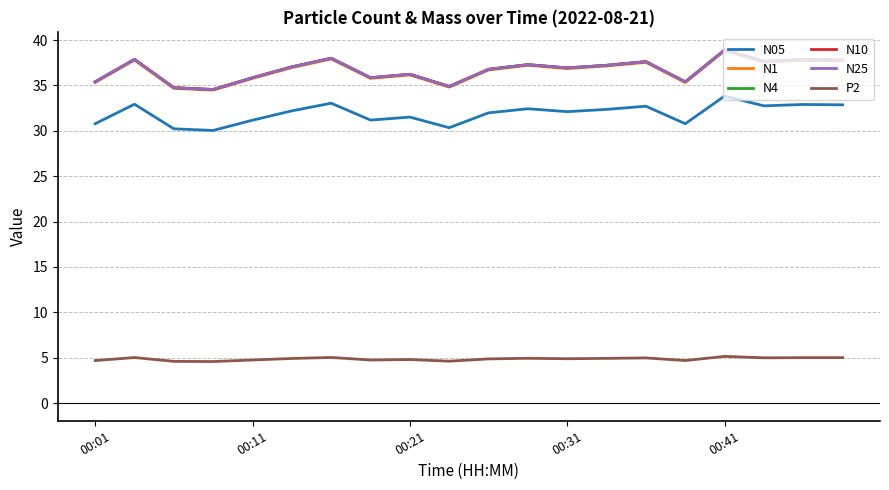

What is the highest value of the P2 series?

5.2